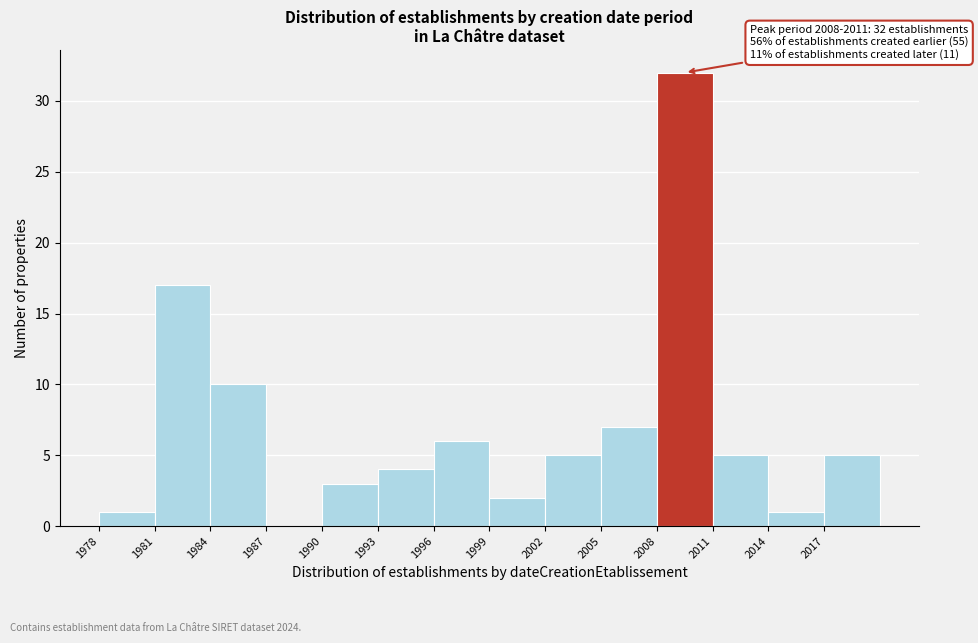

Over which range of the x-axis is the bar tallest?

2008 to 2011